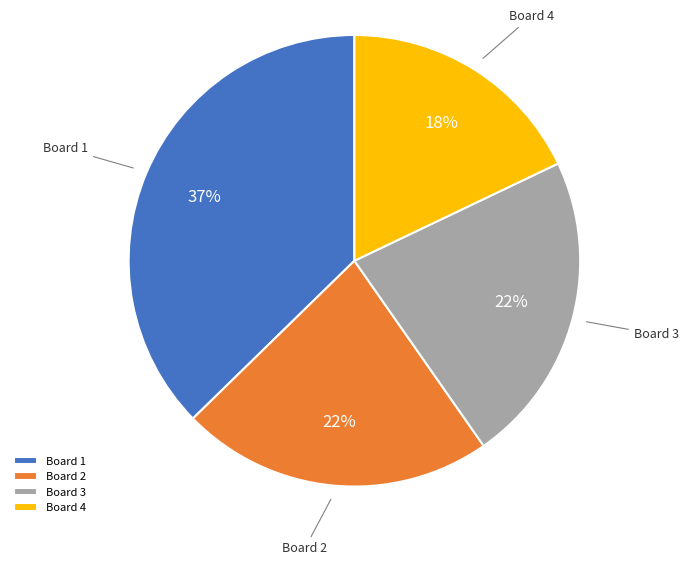

To the nearest percent, what is the combined percentage of Board 2 and Board 1?

60%